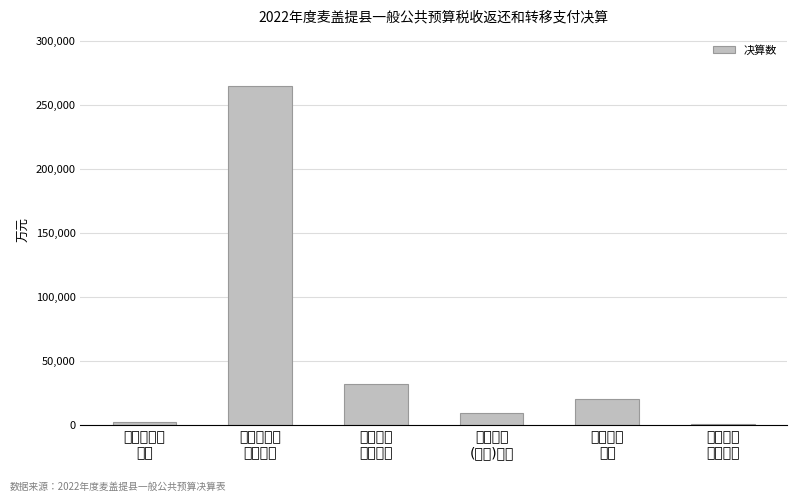

What value does the data have at 四、债务
(转贷)收入?

9500